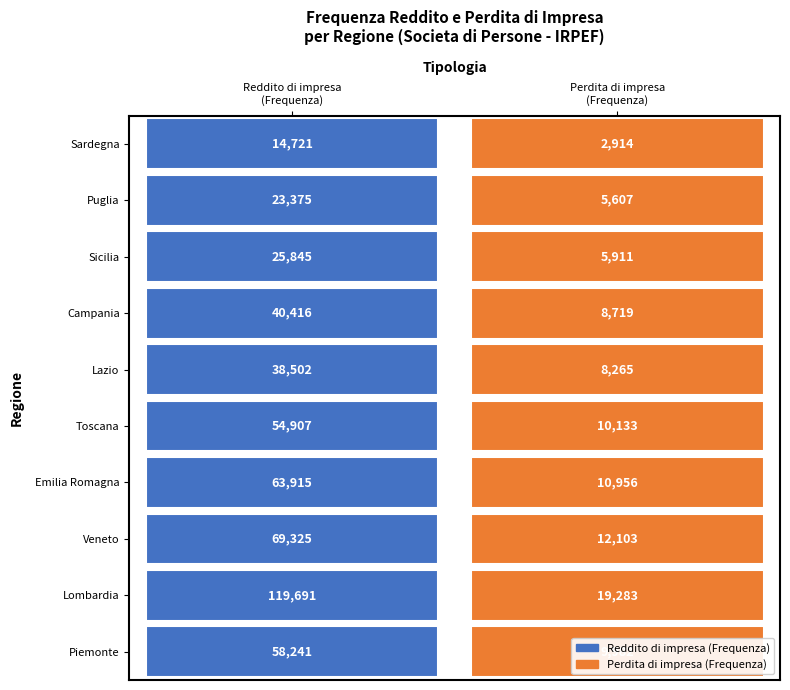

What is the average value of the Reddito di impresa - Frequenza series?

50894